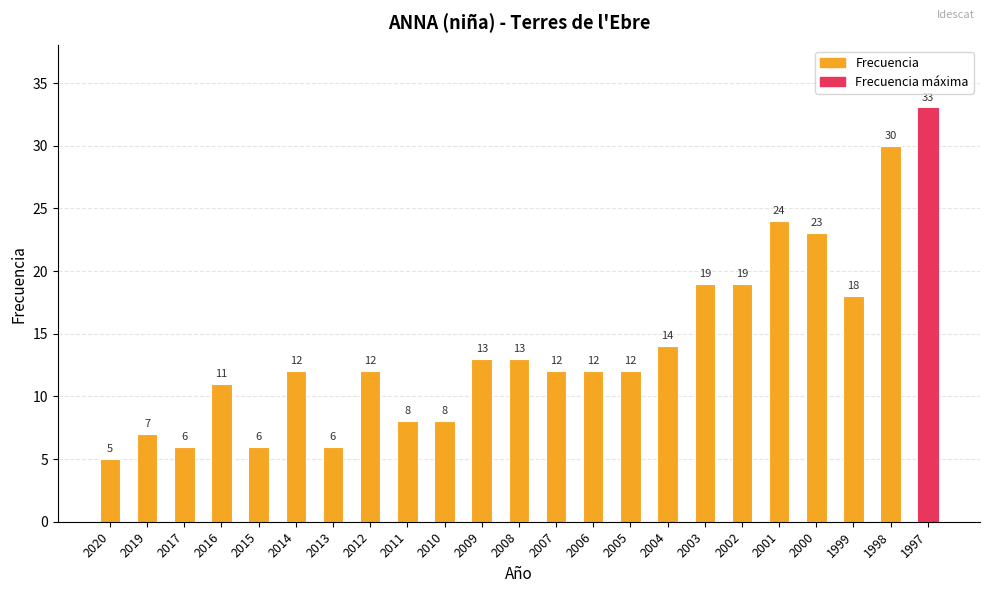

The chart shows a value of 12 at 2012. True or false?

True